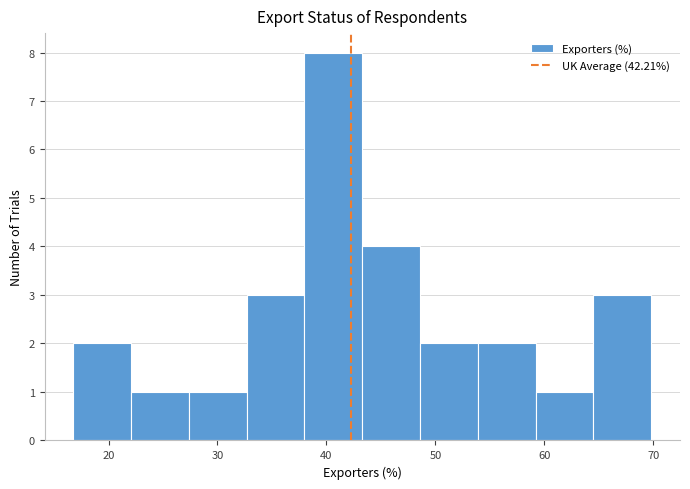

How tall is the bar that spans 49 to 54 on the x-axis? Neither the bar edges nor the heights are printed on the chart, so give them approximately, as read against the axes.

2